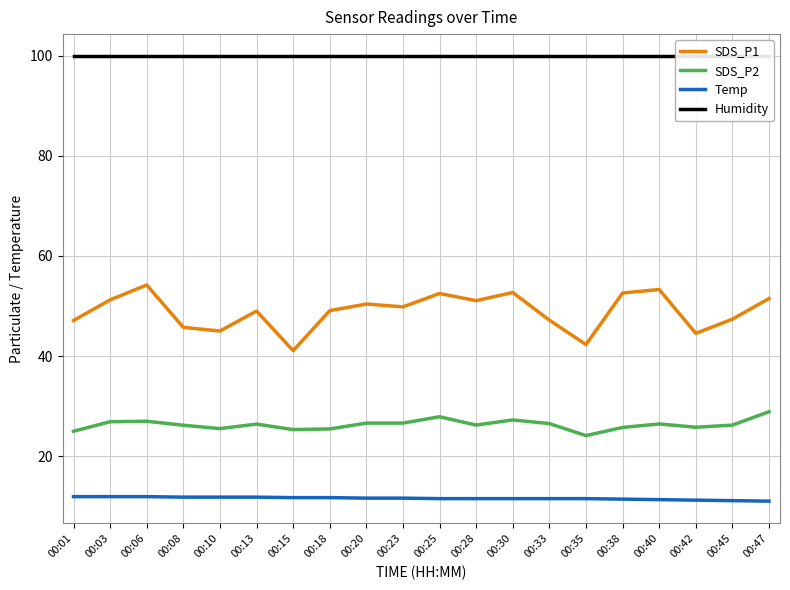

Reading left to right, transcribe all the data shown in this chart.

SDS_P1: 47.1	51.2	54.2	45.7	45.0	49.0	41.1	49.1	50.4	49.8	52.5	51.1	52.7	47.2	42.3	52.6	53.3	44.5	47.4	51.5
SDS_P2: 25.0	26.9	27.0	26.2	25.5	26.4	25.3	25.4	26.6	26.6	27.9	26.2	27.2	26.5	24.1	25.7	26.4	25.8	26.2	28.9
Temp: 11.9	11.9	11.9	11.8	11.8	11.8	11.7	11.7	11.6	11.6	11.5	11.5	11.5	11.5	11.5	11.4	11.3	11.2	11.1	11.0
Humidity: 99.9	99.9	99.9	99.9	99.9	99.9	99.9	99.9	99.9	99.9	99.9	99.9	99.9	99.9	99.9	99.9	99.9	99.9	99.9	99.9